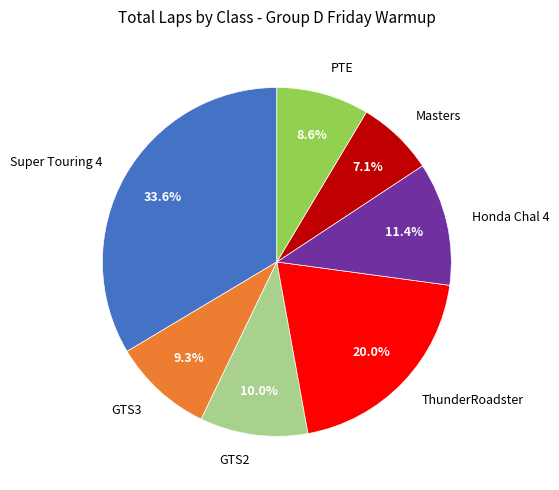

Rank the categories by value from highest to lowest.

Super Touring 4, ThunderRoadster, Honda Chal 4, GTS2, GTS3, PTE, Masters